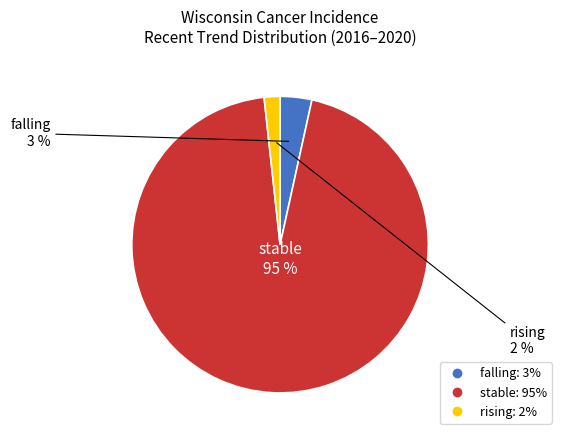

What percentage is the stable slice, to the nearest percent?

95%